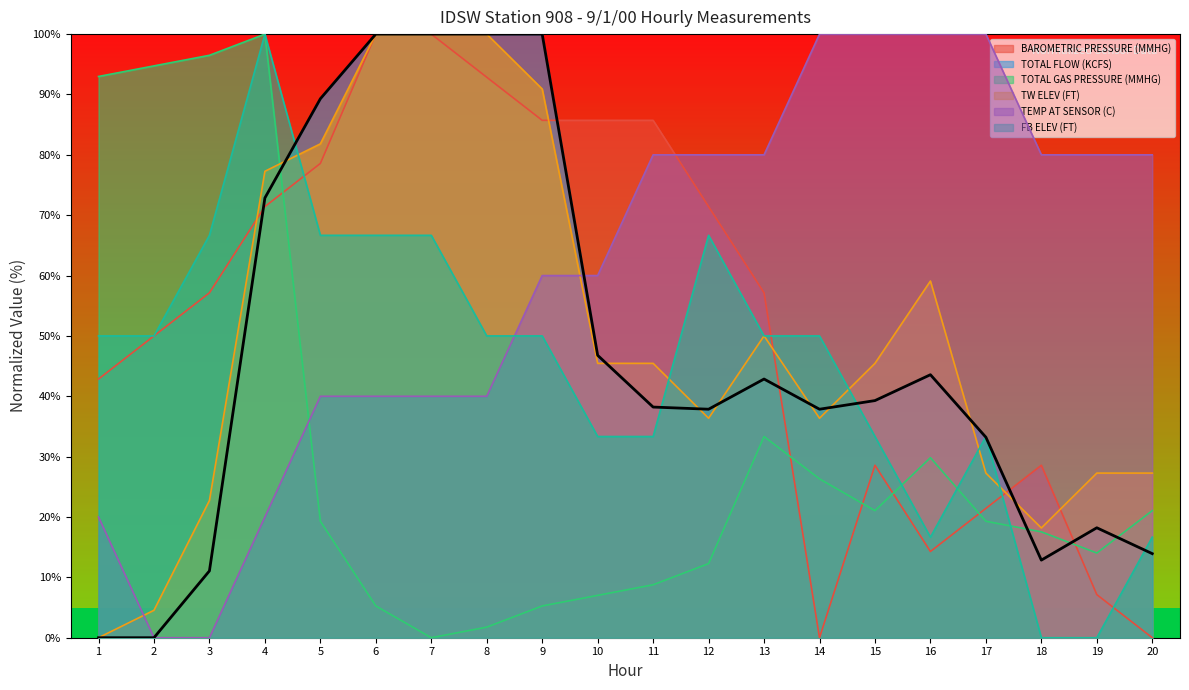

At which category is the sum across all series the highest?

4